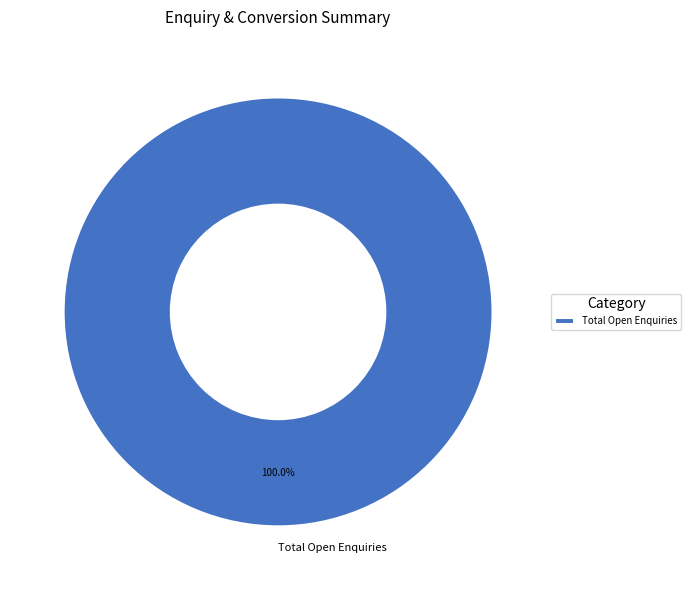

Which category accounts for the majority?

Total Open Enquiries